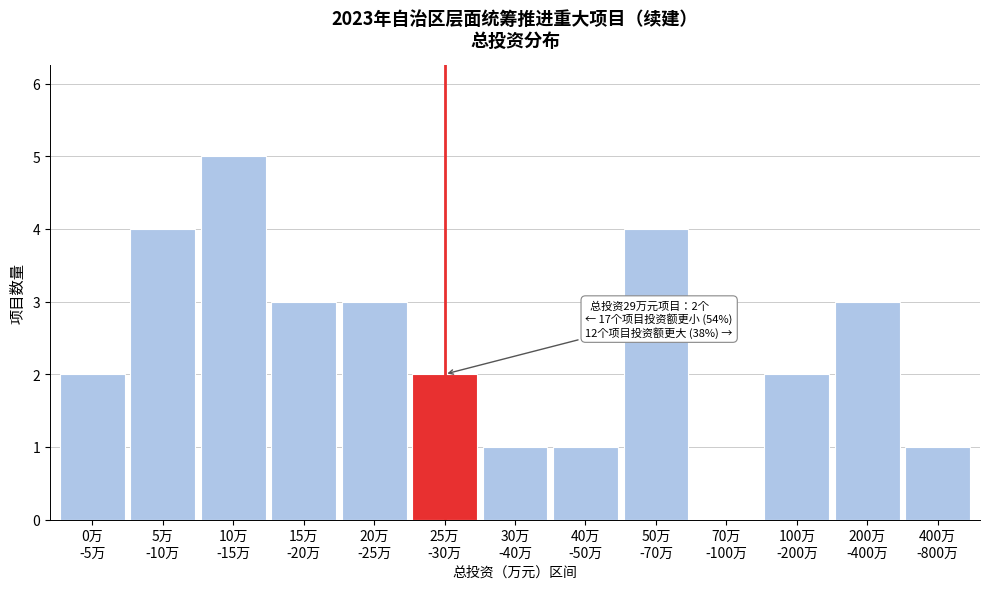

What is the maximum value shown in the chart?

5